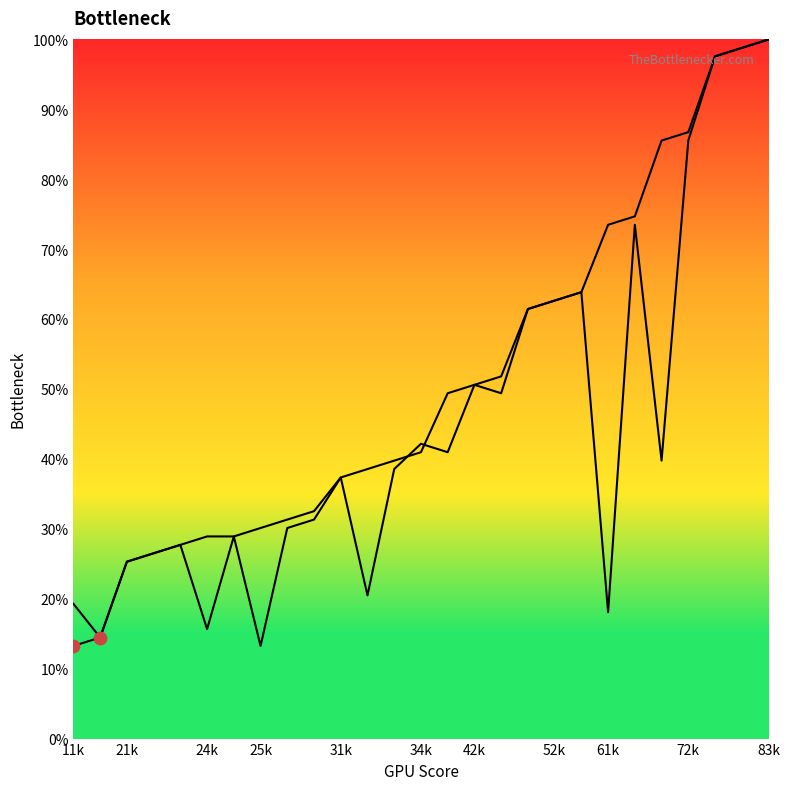

Which series contains the highest Y value?

246